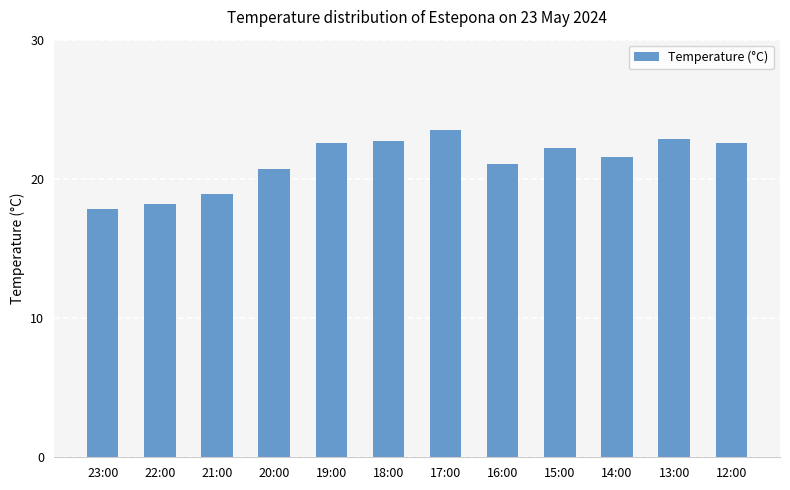

What is the difference between the values at 13:00 and 14:00?

1.3